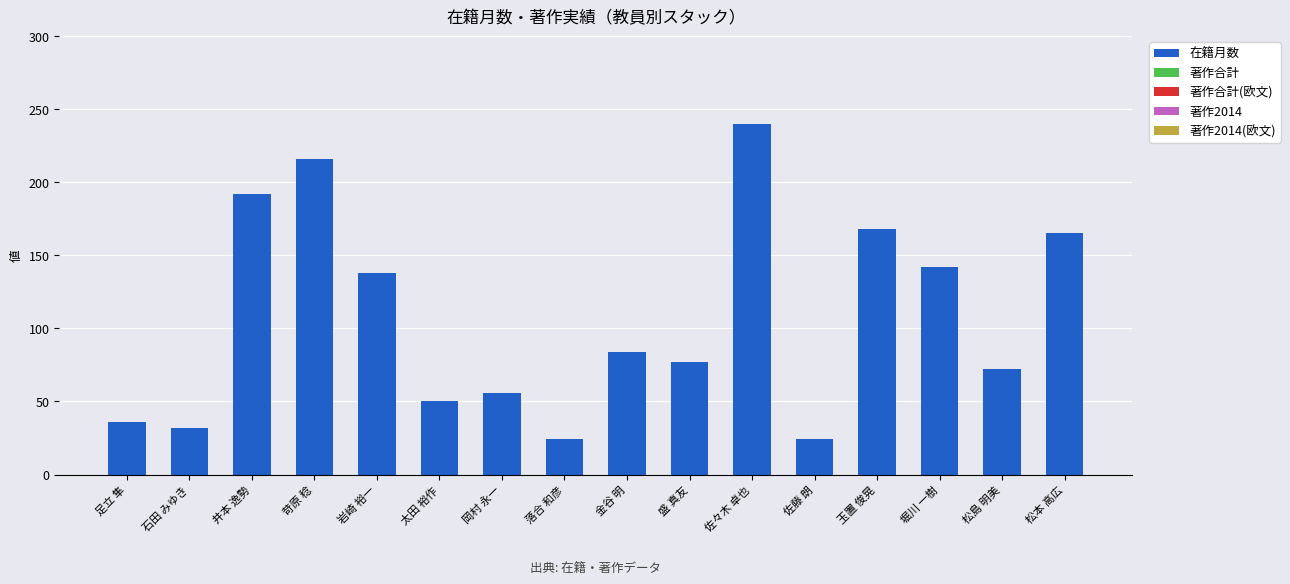

What is the average value?

107